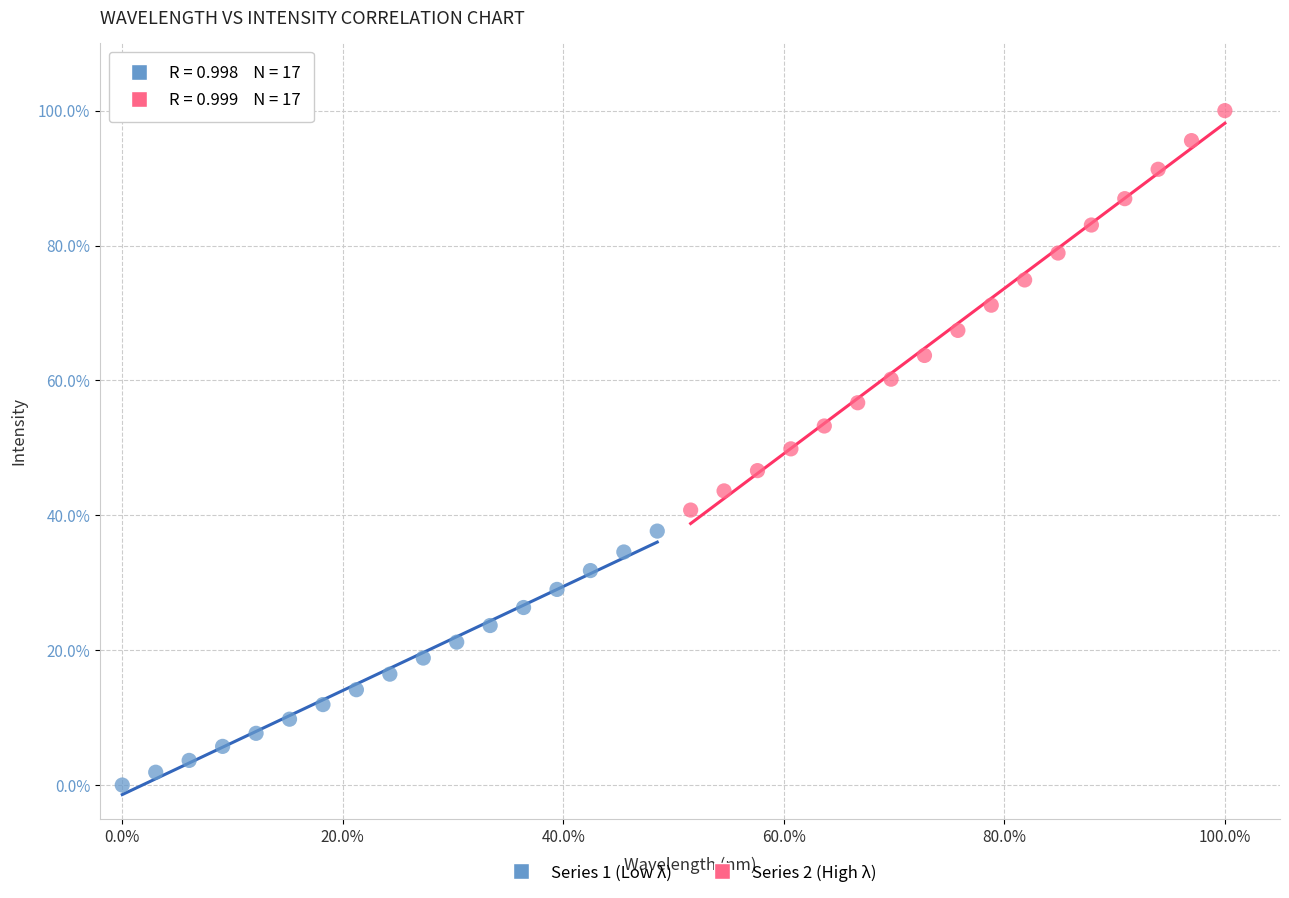

Which series reaches the maximum Y coordinate?

Series 2 (High λ)